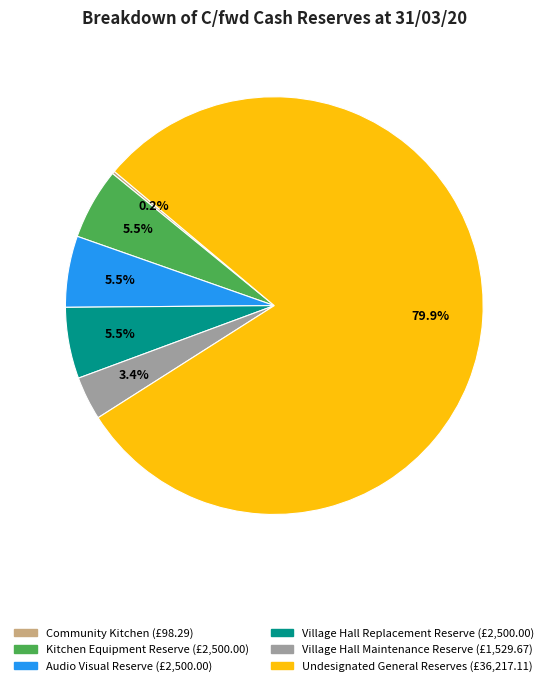

Is there any slice that represents more than half of the pie?

Yes